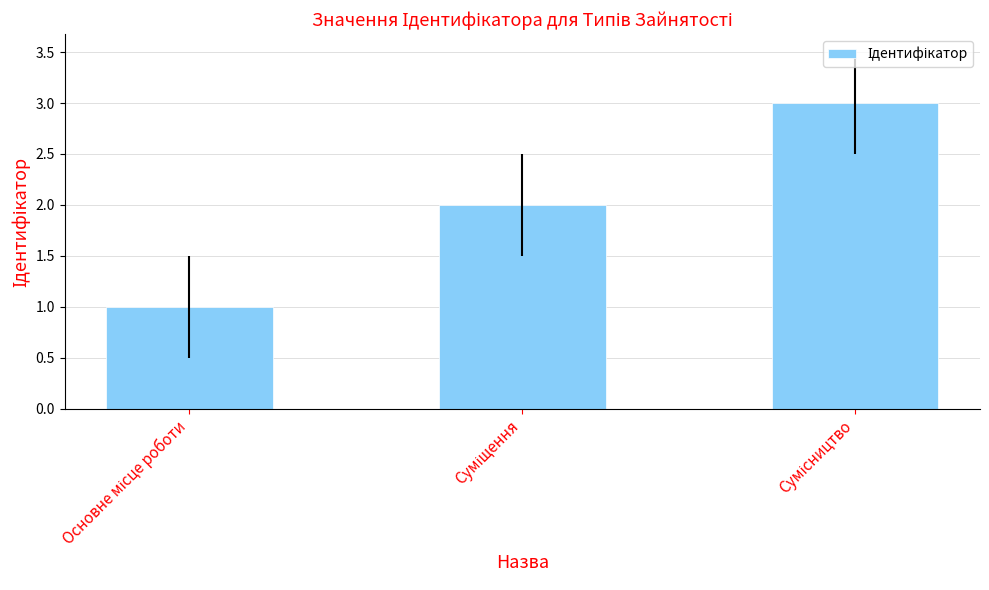

What is the greatest value displayed?

3